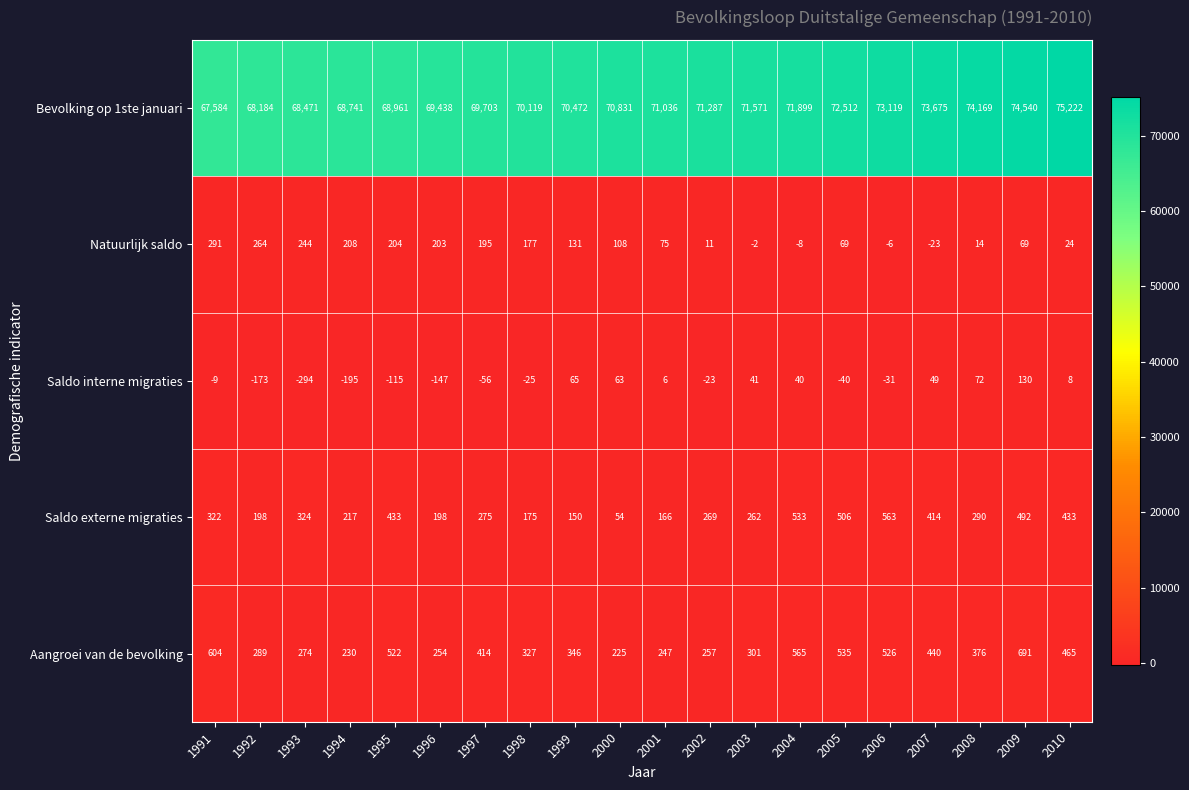

What is the spread (max minus min) of values at 1996?

69585